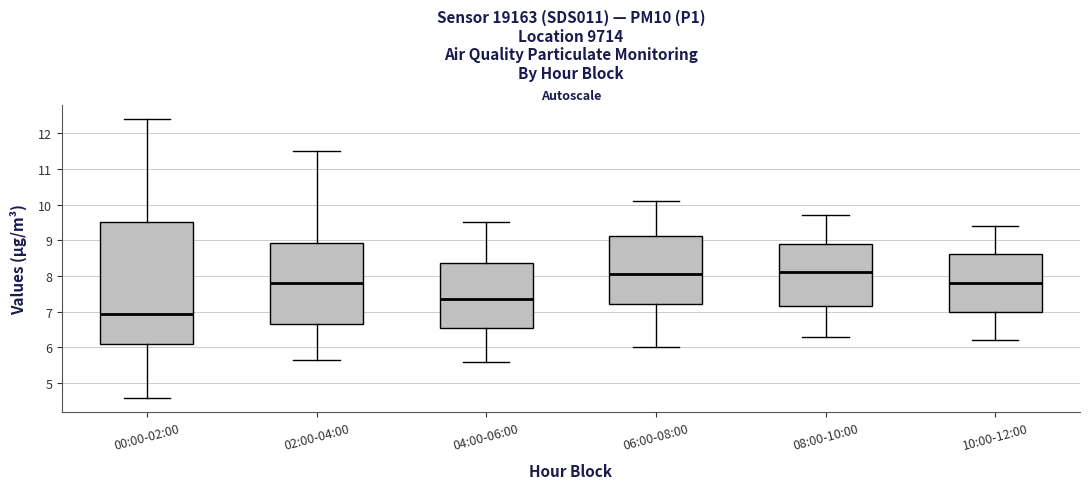

Where is the lower edge of the box for 08:00-10:00 on the y-axis? The values are not printed on the chart, so give them approximately, as read against the axis.

7.2